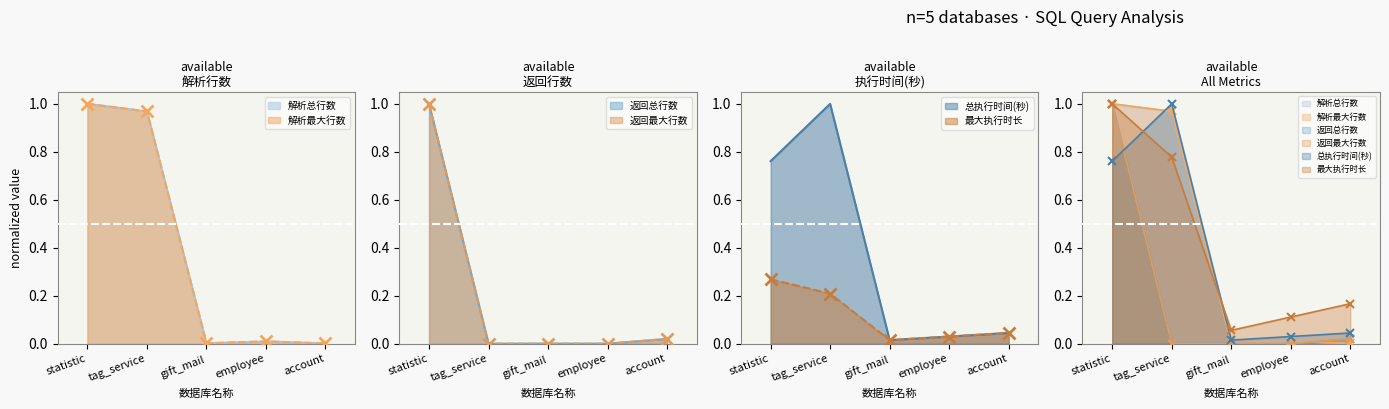

Reading left to right, transcribe all the data shown in this chart.

解析总行数: 1.0	1.0	0.0	0.0	0.0
解析最大行数: 1.0	1.0	0.0	0.0	0.0
返回总行数: 1.0	0.0	0.0	0.0	0.0
返回最大行数: 1.0	0.0	0.0	0.0	0.0
总执行时间(秒): 0.8	1.0	0.0	0.0	0.0
最大执行时长: 0.3	0.2	0.0	0.0	0.0